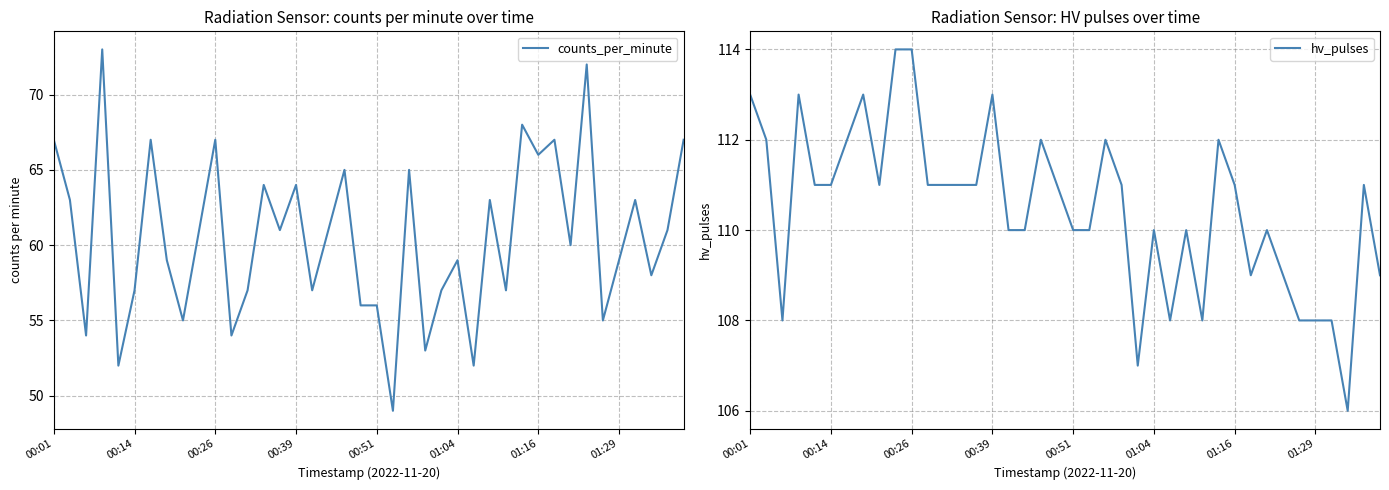

What are all the series names shown in the legend?

counts_per_minute, hv_pulses